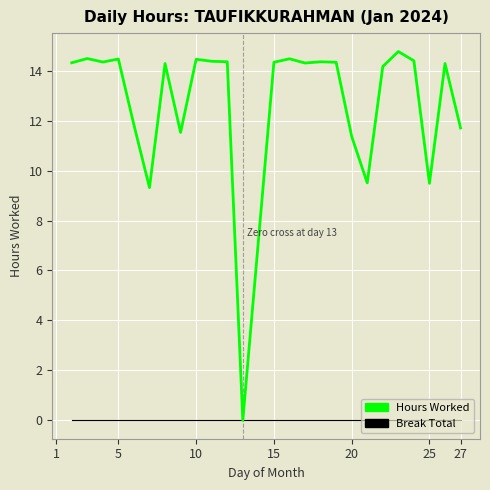

Which series has the largest range (max minus min)?

Hours Worked